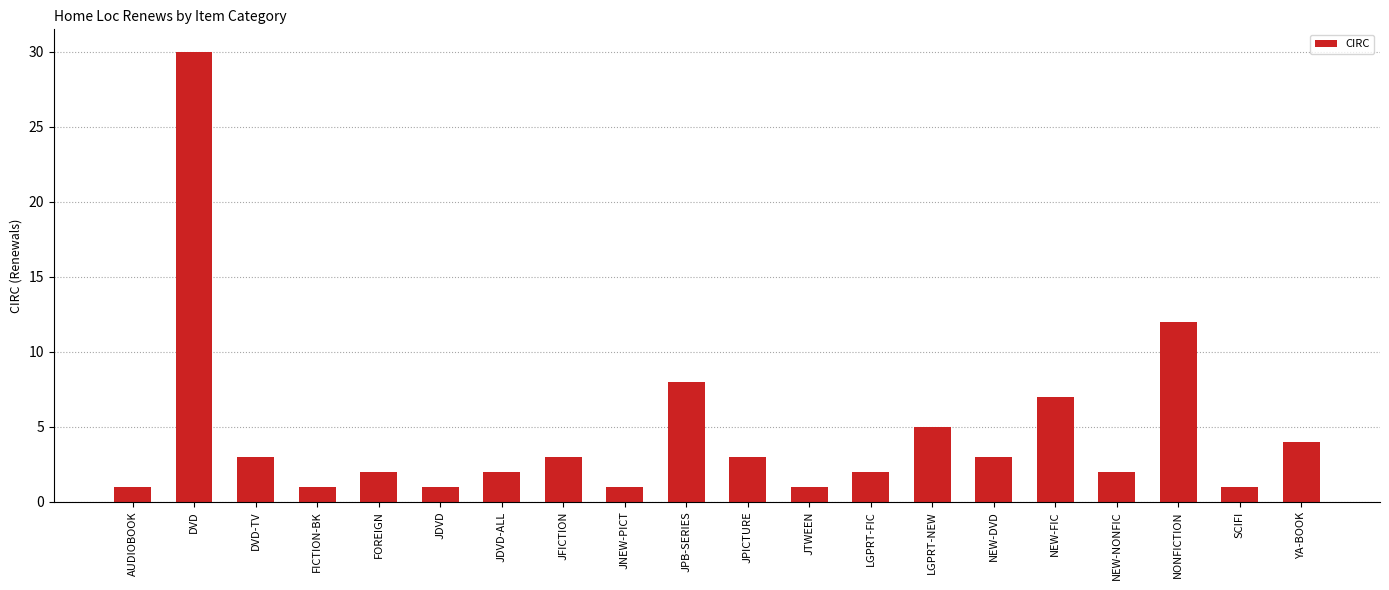

Reading right to left, list all the values displayed in this chart.

YA-BOOK=4	SCIFI=1	NONFICTION=12	NEW-NONFIC=2	NEW-FIC=7	NEW-DVD=3	LGPRT-NEW=5	LGPRT-FIC=2	JTWEEN=1	JPICTURE=3	JPB-SERIES=8	JNEW-PICT=1	JFICTION=3	JDVD-ALL=2	JDVD=1	FOREIGN=2	FICTION-BK=1	DVD-TV=3	DVD=30	AUDIOBOOK=1